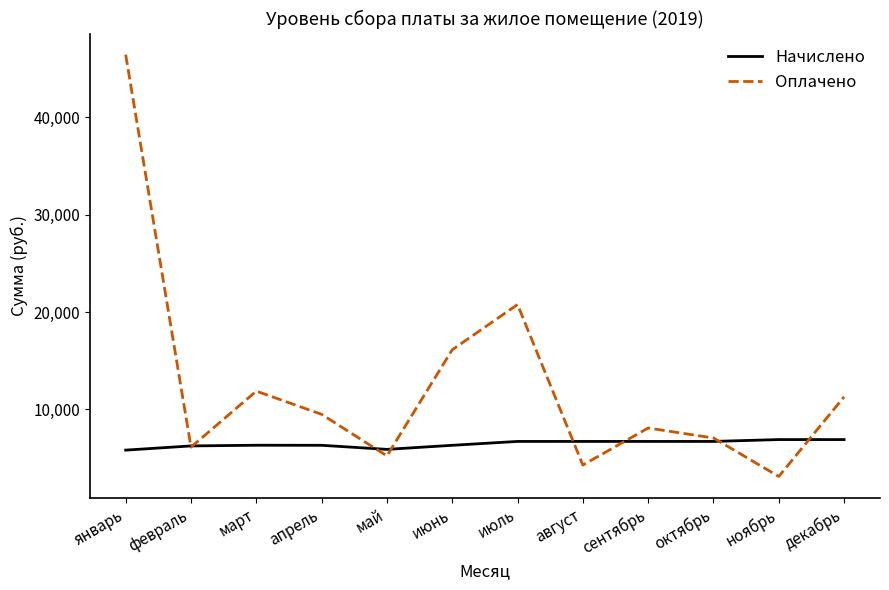

True or false: Оплачено has more than 0 points higher than both neighbors.

True